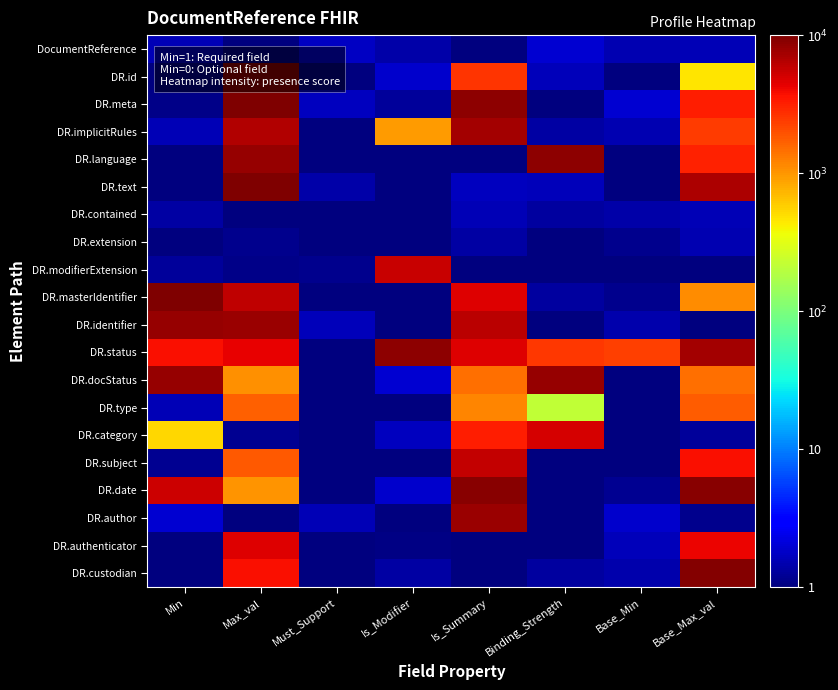

Reading left to right, what are all the values shown in this chart?

DocumentReference: Min=1.6	Max_val=0.9	Must_Support=1.7	Is_Modifier=1.4	Is_Summary=0.2	Binding_Strength=2.0	Base_Min=1.5	Base_Max_val=1.6
DR.id: Min=0.3	Max_val=9529.2	Must_Support=0.7	Is_Modifier=1.9	Is_Summary=2563.4	Binding_Strength=1.6	Base_Min=0.9	Base_Max_val=453.9
DR.meta: Min=1.1	Max_val=9923.8	Must_Support=1.7	Is_Modifier=1.3	Is_Summary=8908.5	Binding_Strength=0.7	Base_Min=1.9	Base_Max_val=3162.7
DR.implicitRules: Min=1.6	Max_val=6618.3	Must_Support=0.9	Is_Modifier=949.2	Is_Summary=7469.2	Binding_Strength=1.4	Base_Min=1.5	Base_Max_val=2413.5
DR.language: Min=0.7	Max_val=8312.0	Must_Support=0.9	Is_Modifier=0.4	Is_Summary=0.3	Binding_Strength=8746.2	Base_Min=0.5	Base_Max_val=3106.7
DR.text: Min=0.9	Max_val=9718.4	Must_Support=1.4	Is_Modifier=0.6	Is_Summary=1.7	Binding_Strength=1.6	Base_Min=0.8	Base_Max_val=6778.2
DR.contained: Min=1.4	Max_val=0.3	Must_Support=0.4	Is_Modifier=0.0	Is_Summary=1.6	Binding_Strength=1.3	Base_Min=1.4	Base_Max_val=1.6
DR.extension: Min=0.9	Max_val=1.1	Must_Support=0.3	Is_Modifier=0.2	Is_Summary=1.3	Binding_Strength=0.9	Base_Min=1.1	Base_Max_val=1.5
DR.modifierExtension: Min=1.3	Max_val=1.1	Must_Support=1.1	Is_Modifier=5554.2	Is_Summary=0.1	Binding_Strength=0.9	Base_Min=0.4	Base_Max_val=0.8
DR.masterIdentifier: Min=9662.5	Max_val=5962.4	Must_Support=0.1	Is_Modifier=0.6	Is_Summary=4676.5	Binding_Strength=1.3	Base_Min=1.1	Base_Max_val=1095.9
DR.identifier: Min=8295.1	Max_val=7969.2	Must_Support=1.6	Is_Modifier=0.3	Is_Summary=6062.1	Binding_Strength=0.2	Base_Min=1.4	Base_Max_val=0.9
DR.status: Min=3745.0	Max_val=4261.7	Must_Support=0.3	Is_Modifier=8675.6	Is_Summary=4541.7	Binding_Strength=2482.2	Base_Min=2370.4	Base_Max_val=7461.4
DR.docStatus: Min=8166.6	Max_val=1057.3	Must_Support=0.2	Is_Modifier=1.9	Is_Summary=1466.0	Binding_Strength=8247.5	Base_Min=0.5	Base_Max_val=1443.0
DR.type: Min=1.6	Max_val=1659.5	Must_Support=0.9	Is_Modifier=0.6	Is_Summary=1159.3	Binding_Strength=216.4	Base_Min=0.9	Base_Max_val=1750.5
DR.category: Min=538.6	Max_val=1.2	Must_Support=0.4	Is_Modifier=1.7	Is_Summary=3183.3	Binding_Strength=5047.7	Base_Min=0.9	Base_Max_val=1.3
DR.subject: Min=1.2	Max_val=1819.1	Must_Support=0.2	Is_Modifier=0.8	Is_Summary=5714.5	Binding_Strength=1.0	Base_Min=0.7	Base_Max_val=3739.3
DR.date: Min=5239.9	Max_val=1021.2	Must_Support=0.3	Is_Modifier=1.9	Is_Summary=9248.8	Binding_Strength=0.7	Base_Min=1.2	Base_Max_val=9027.0
DR.author: Min=1.9	Max_val=1.0	Must_Support=1.6	Is_Modifier=0.2	Is_Summary=7791.1	Binding_Strength=1.0	Base_Min=1.9	Base_Max_val=1.1
DR.authenticator: Min=1.0	Max_val=4630.7	Must_Support=0.7	Is_Modifier=1.0	Is_Summary=0.9	Binding_Strength=0.1	Base_Min=1.7	Base_Max_val=4171.8
DR.custodian: Min=0.3	Max_val=3678.3	Must_Support=0.2	Is_Modifier=1.3	Is_Summary=0.6	Binding_Strength=1.3	Base_Min=1.5	Base_Max_val=9488.8